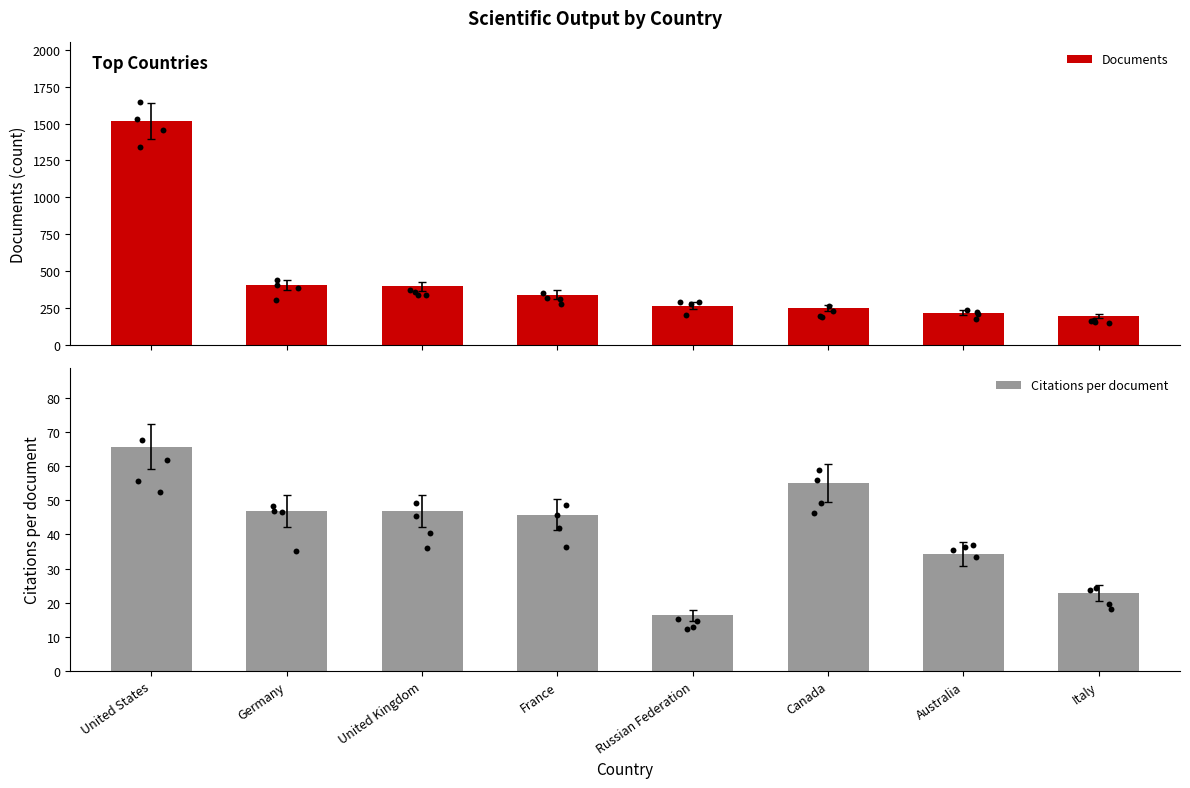

Is the value of Citations per document at France greater than the value of Documents at Germany?

No